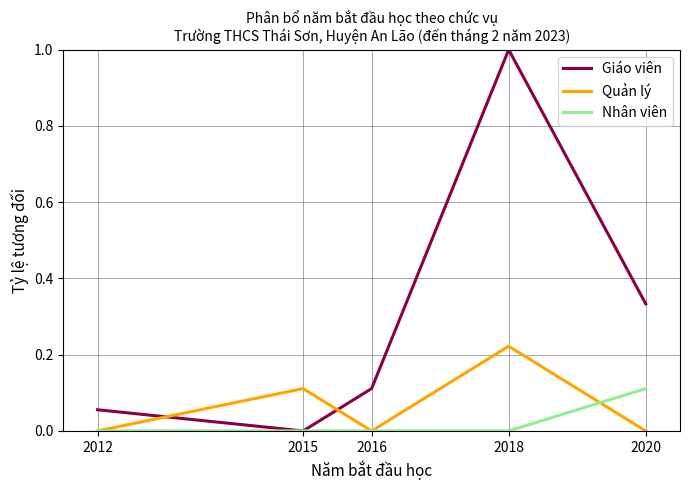

Is it true that Quản lý equals 0.0 at 2020?

True